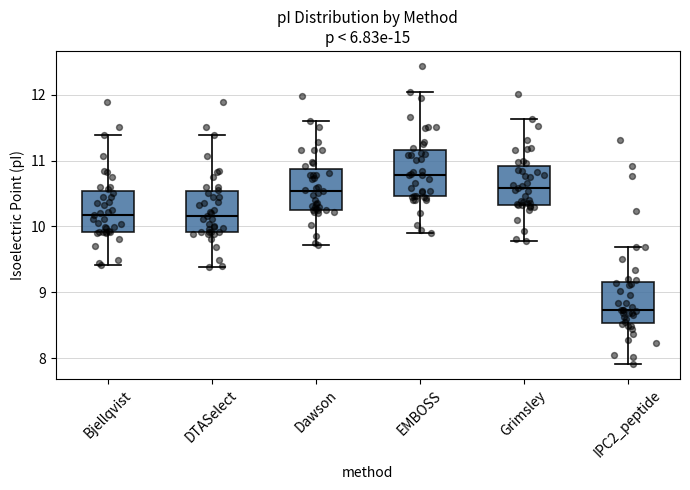

Which box has the lowest median line?

IPC2_peptide